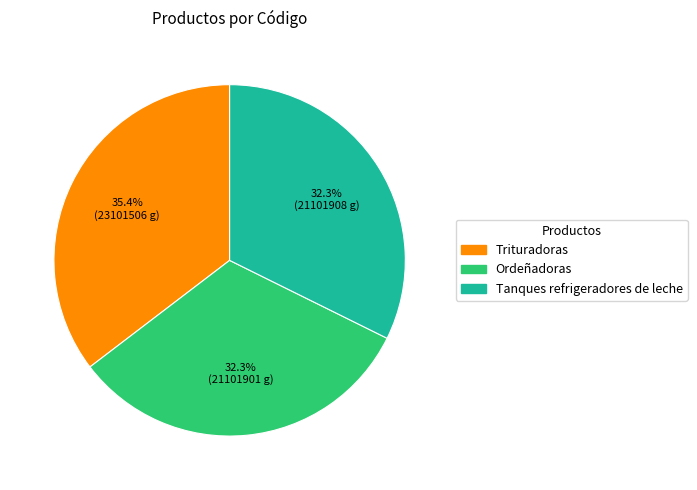

Is Trituradoras the majority of the pie?

No